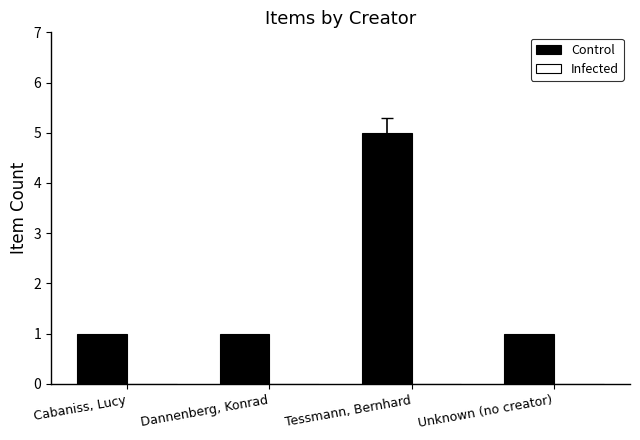

What is the difference between the values at Tessmann, Bernhard and Cabaniss, Lucy?

4